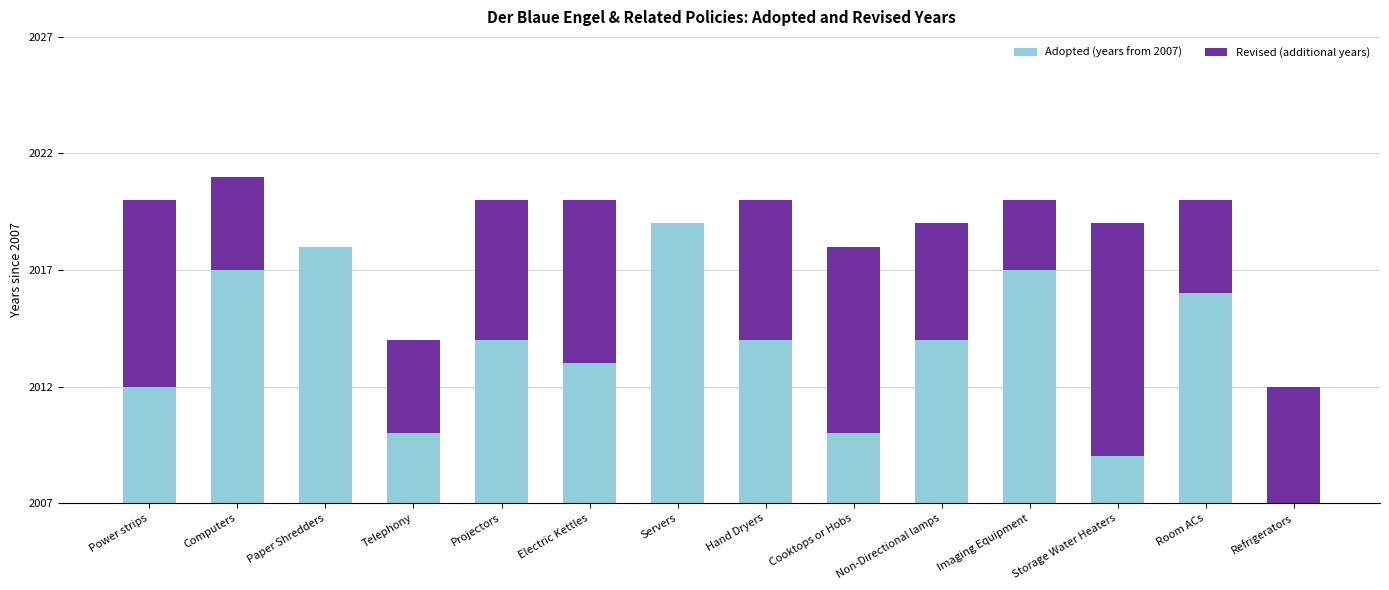

Are the bars grouped side by side (vs. stacked)?

No